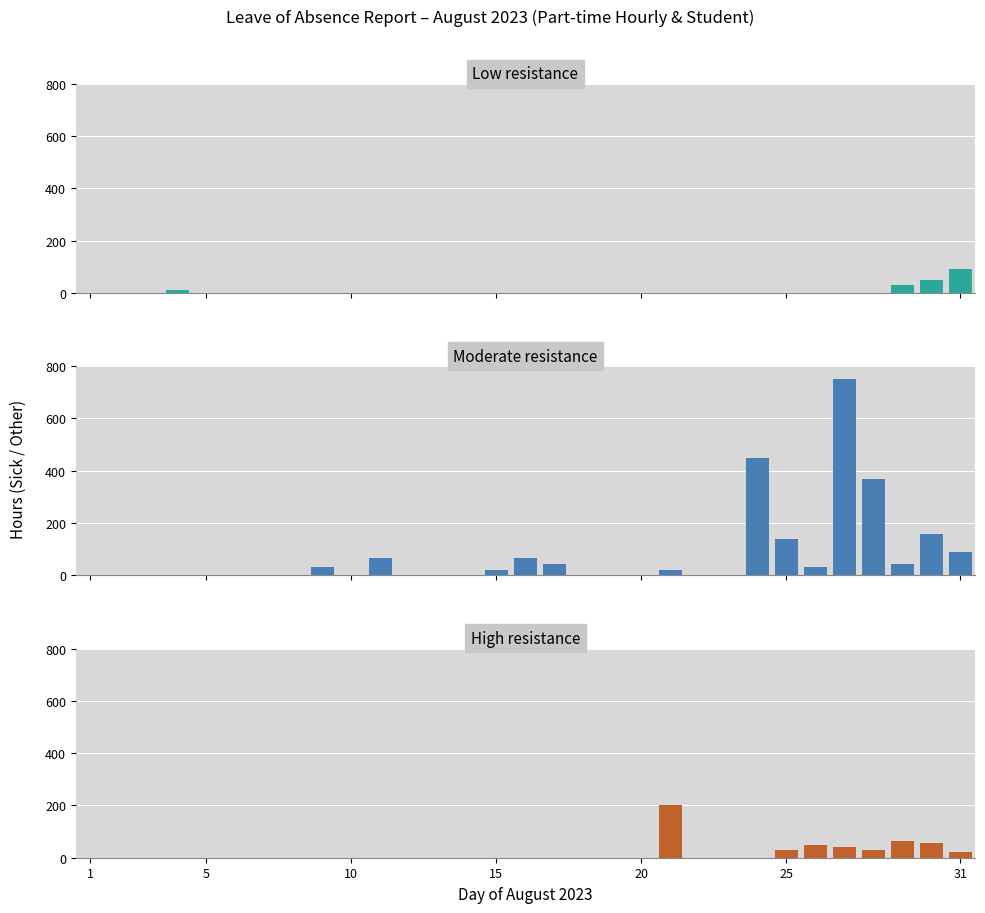

List the series in order of their peak value, highest first.

Moderate resistance, High resistance, Low resistance